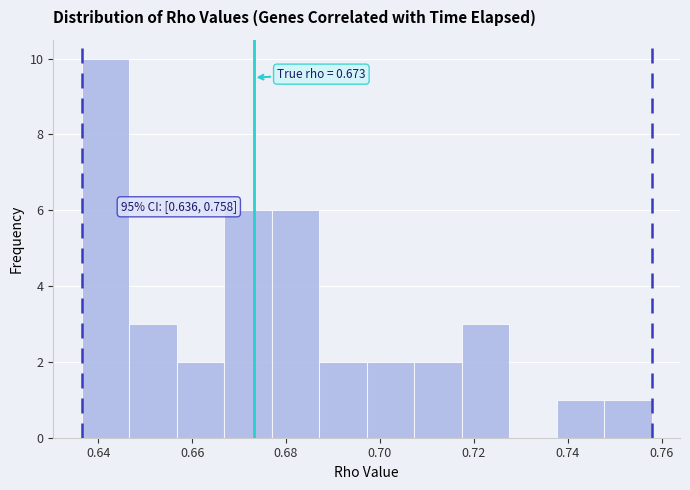

Which range on the x-axis has the tallest bar?

0.636 to 0.646